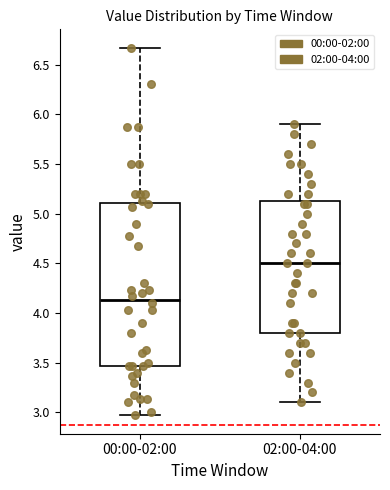

Reading left to right, transcribe this box plot: for each box, give where its median line is, the range the box spans, and where its two whiskers end, as read against the y-axis. The values are not printed on the chart, so give them approximately, as read against the axis.

00:00-02:00: median 4.15, box 3.45 to 5.10, whiskers 2.95 to 6.65
02:00-04:00: median 4.50, box 3.80 to 5.15, whiskers 3.10 to 5.90